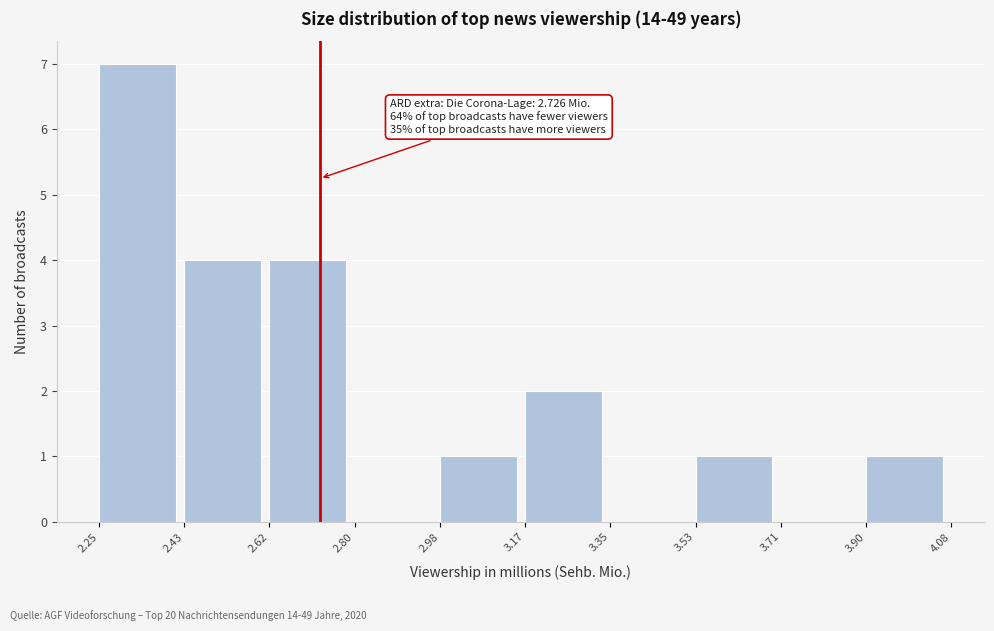

Which range on the x-axis has the tallest bar?

2.25 to 2.43